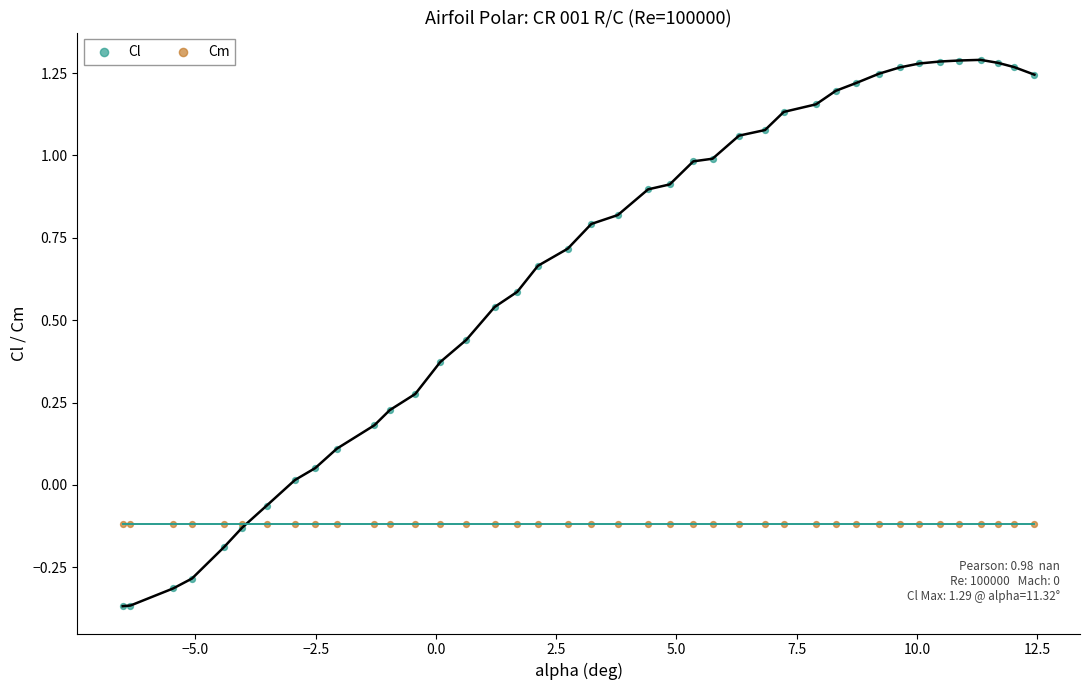

Which series contains the highest Y value?

Cl